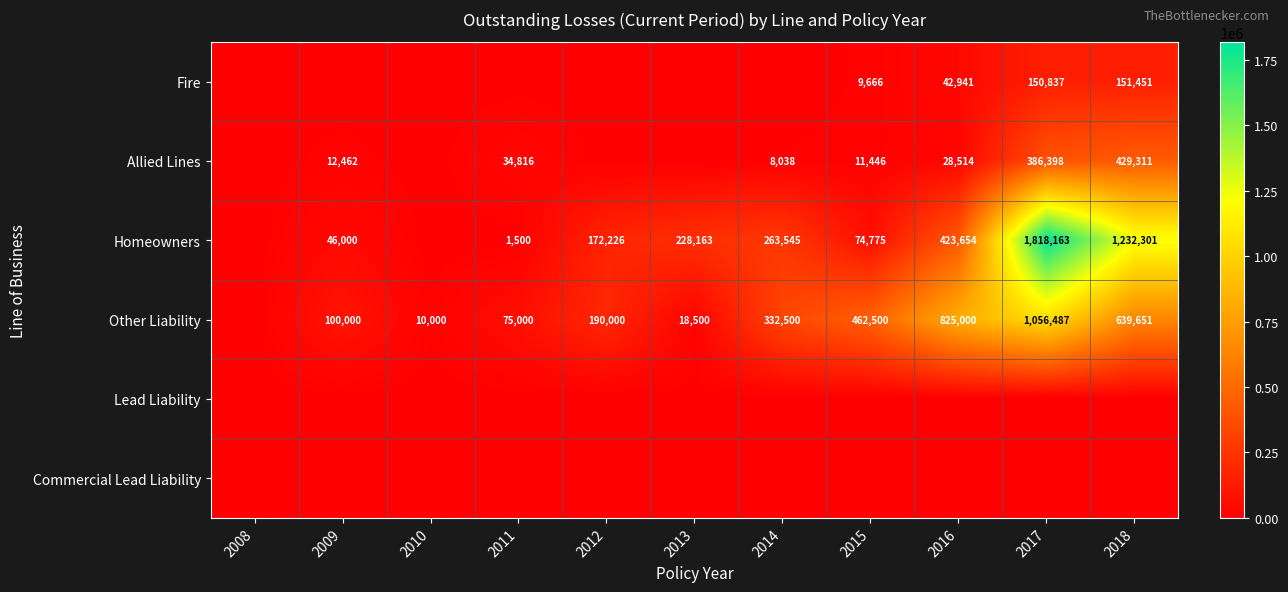

Is the value of Homeowners at 2012 greater than the value of Allied Lines at 2014?

Yes